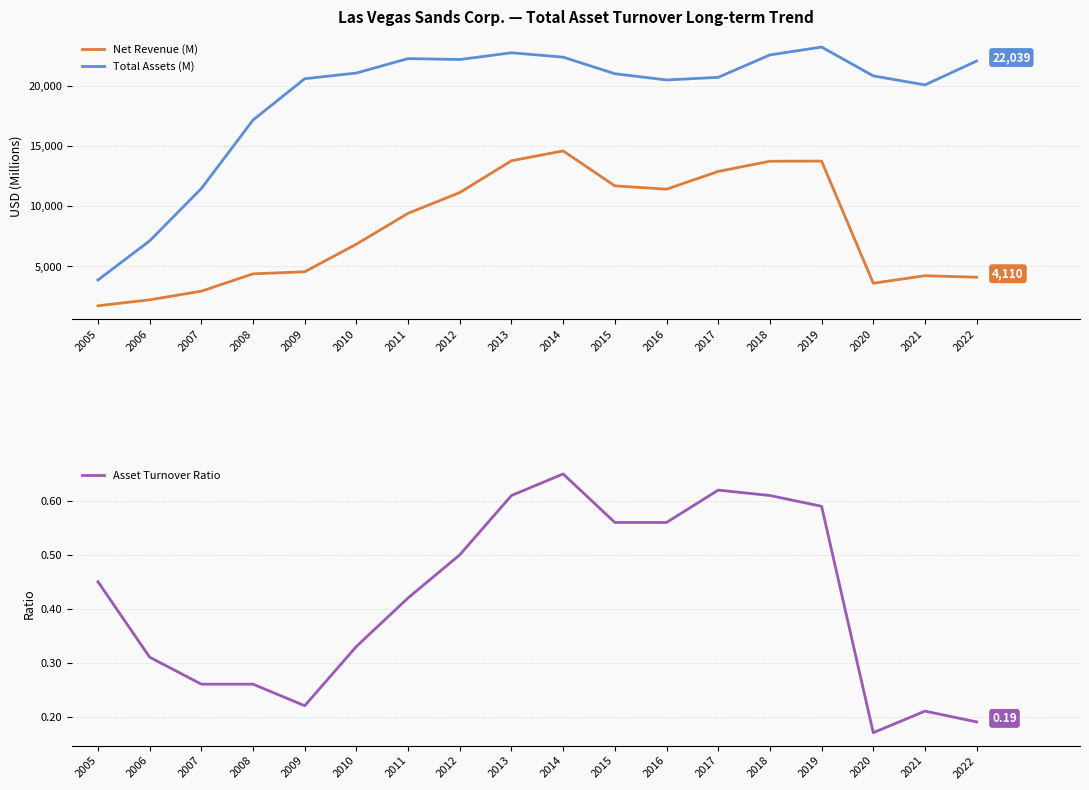

How many interior local valleys does the Total Assets (M) series have?

3